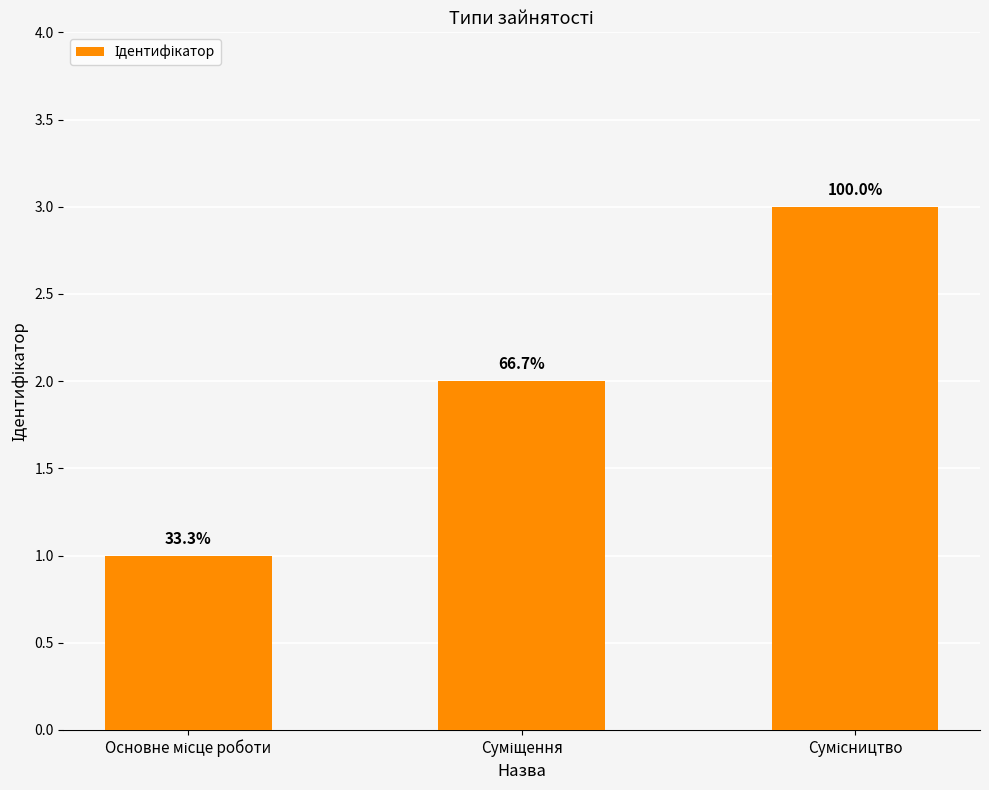

Are the bars horizontal?

No